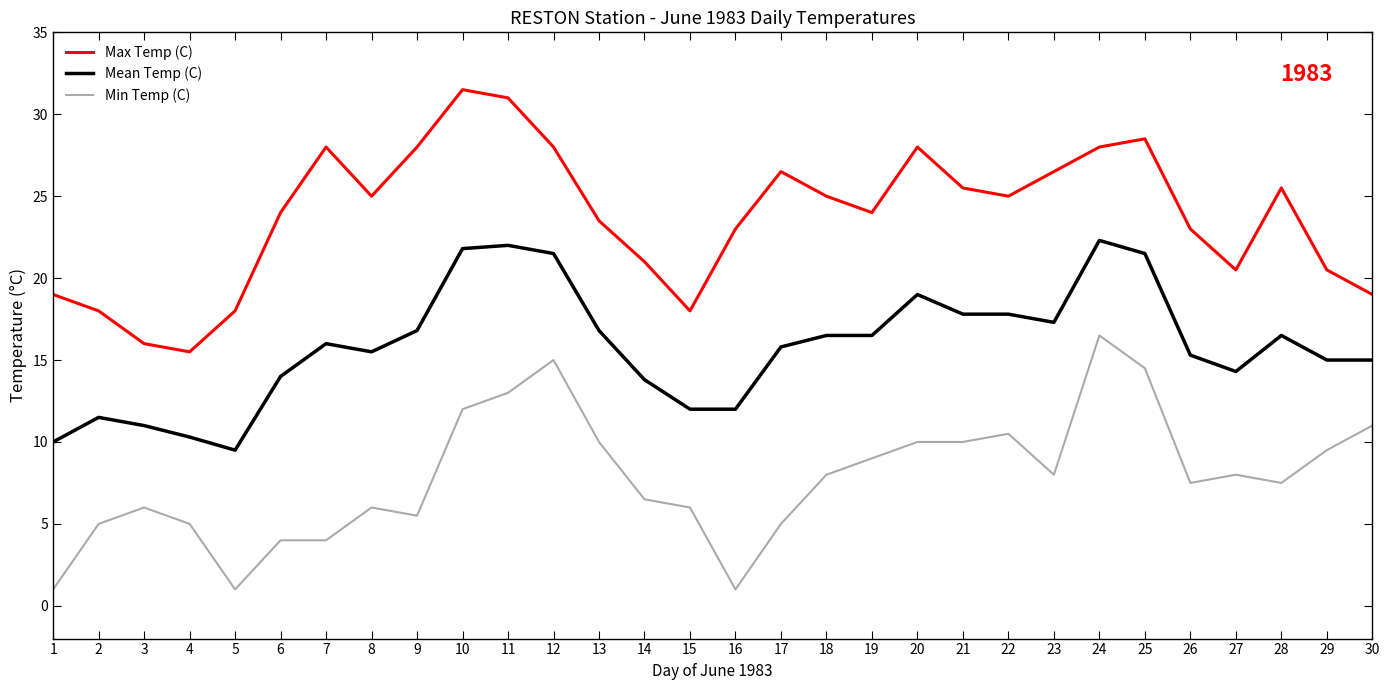

Rank the series at 21 from lowest to highest value.

Min Temp (C), Mean Temp (C), Max Temp (C)